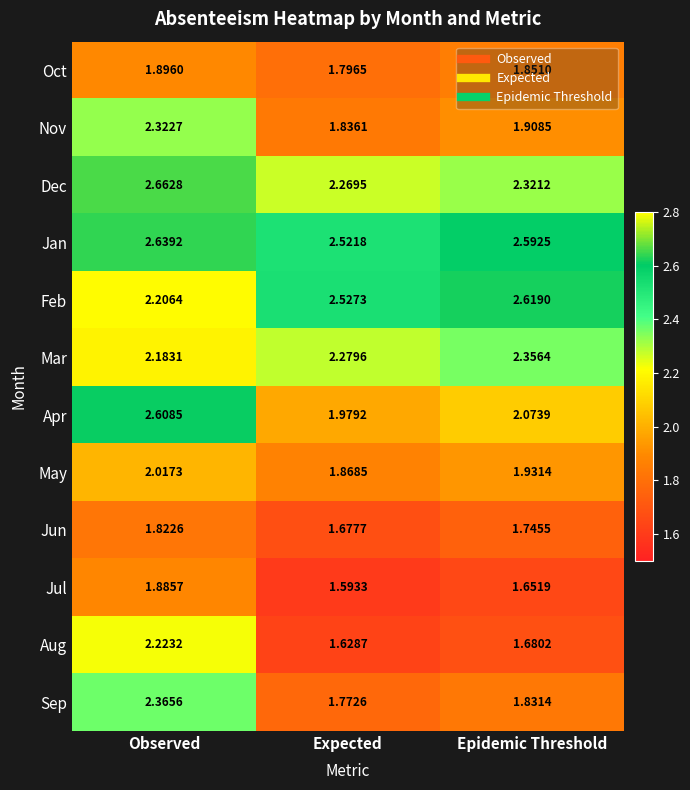

Between Observed and Expected, which series saw the biggest shift?

Apr